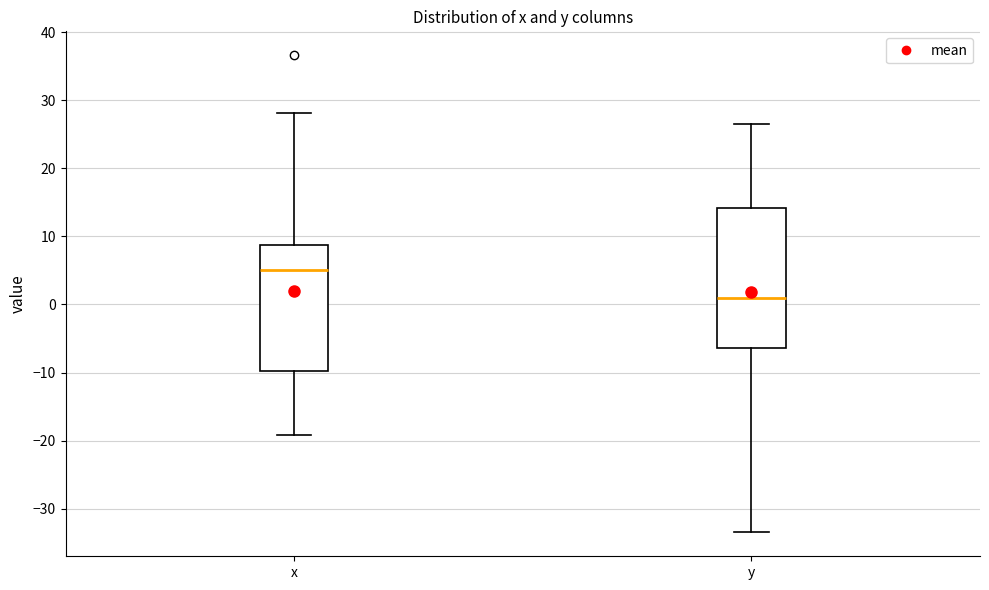

Reading left to right, transcribe this box plot: for each box, give where its median line is, the range the box spans, and where its two whiskers end, as read against the y-axis. The values are not printed on the chart, so give them approximately, as read against the axis.

x: median 5, box -10 to 9, whiskers -19 to 28
y: median 1, box -6 to 14, whiskers -33 to 27